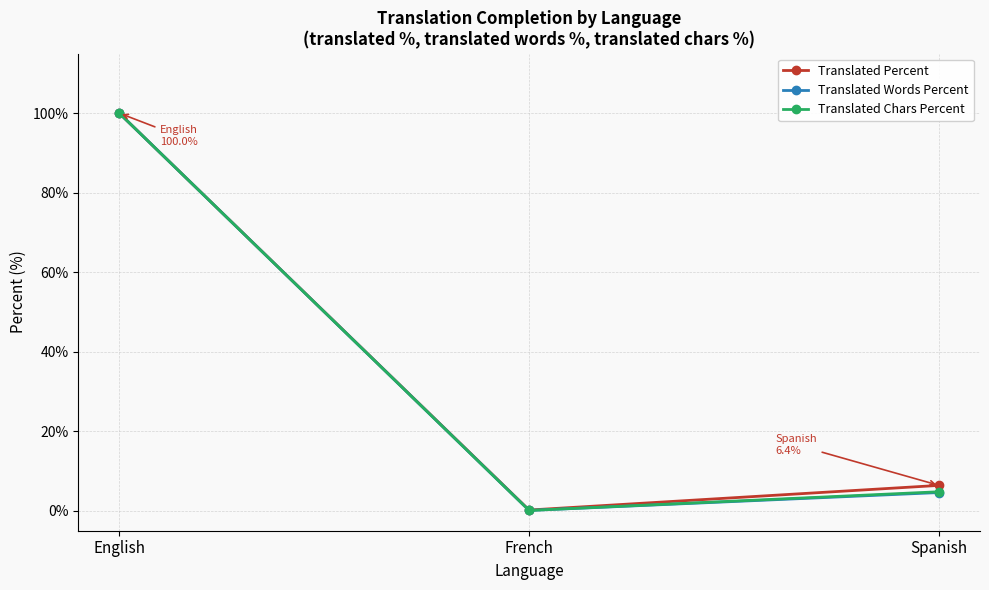

Is the value of Translated Percent at French greater than the value of Translated Chars Percent at English?

No